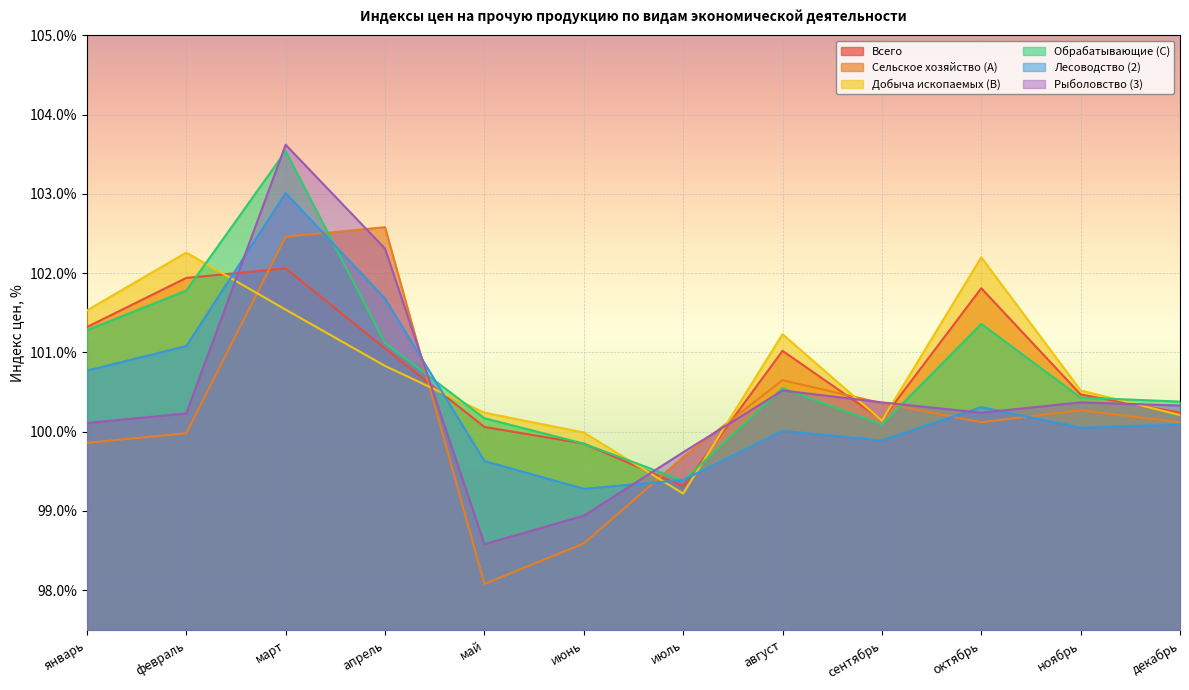

In Рыболовство (3), how many points are higher than both neighbors (excluding endpoints)?

3